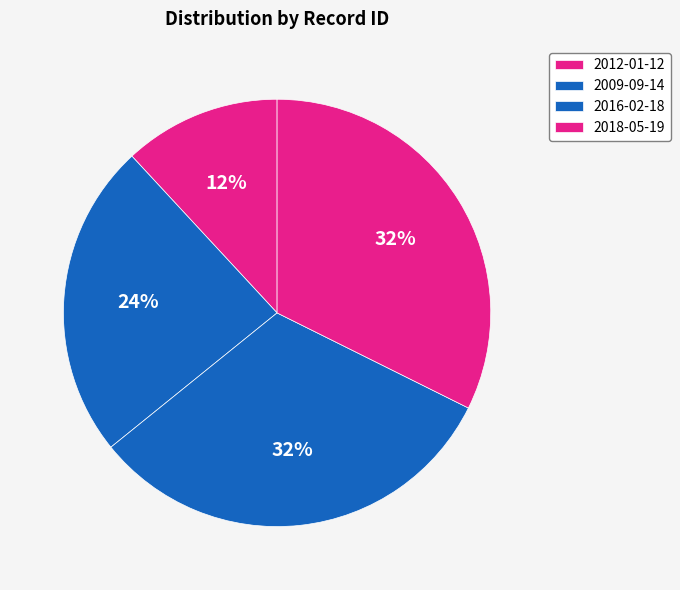

How many segments does this pie chart have?

4